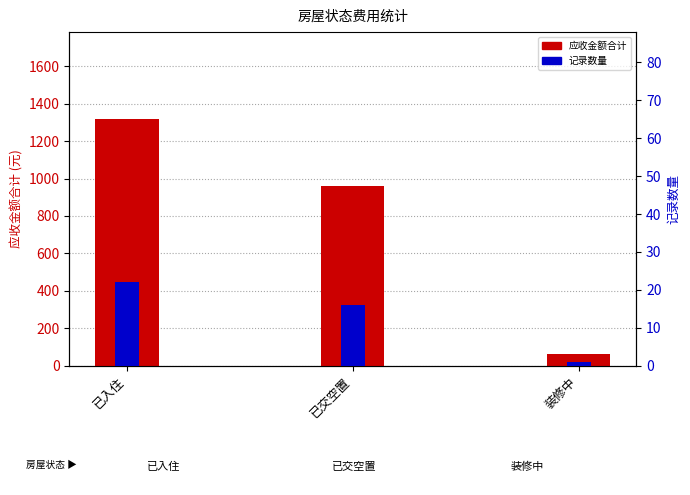

How many values in the 记录数量 series are below 16?

1